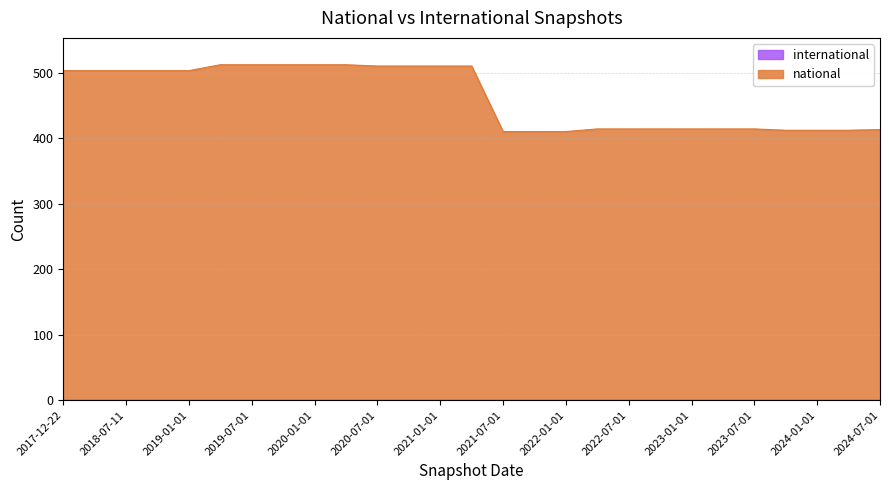

What is the label of the 1st point from the right?

2024-07-01